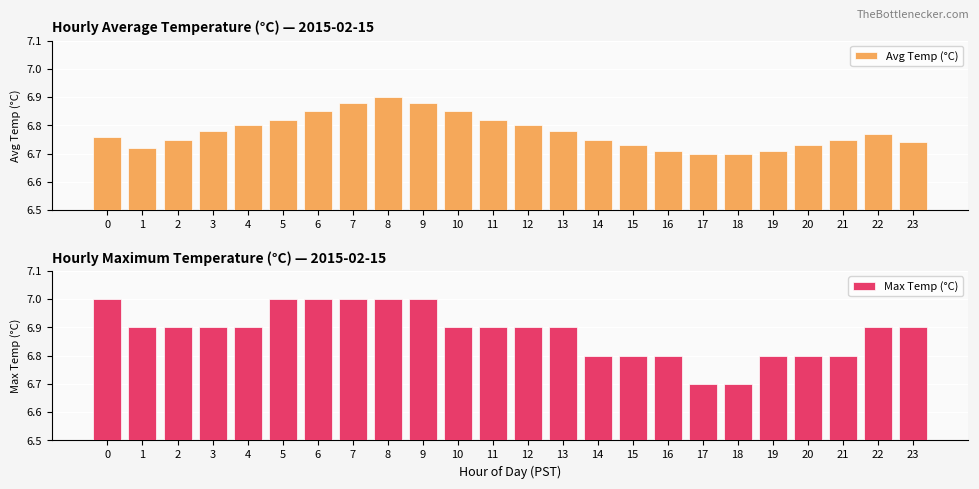

Reading left to right, transcribe all the data shown in this chart.

Avg Temp (°C): 6.8	6.7	6.8	6.8	6.8	6.8	6.8	6.9	6.9	6.9	6.8	6.8	6.8	6.8	6.8	6.7	6.7	6.7	6.7	6.7	6.7	6.8	6.8	6.7
Max Temp (°C): 7.0	6.9	6.9	6.9	6.9	7.0	7.0	7.0	7.0	7.0	6.9	6.9	6.9	6.9	6.8	6.8	6.8	6.7	6.7	6.8	6.8	6.8	6.9	6.9